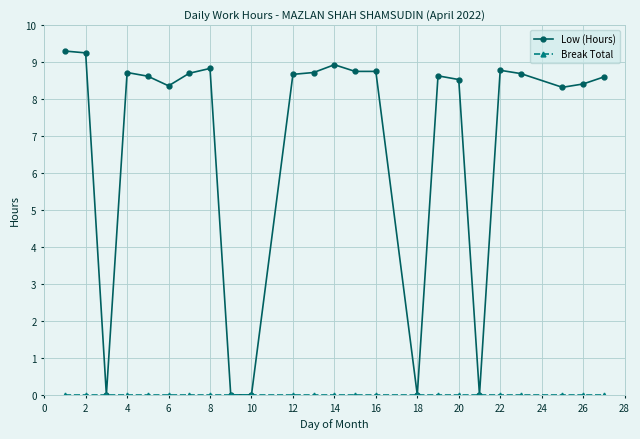

Which series has the largest range (max minus min)?

Low (Hours)